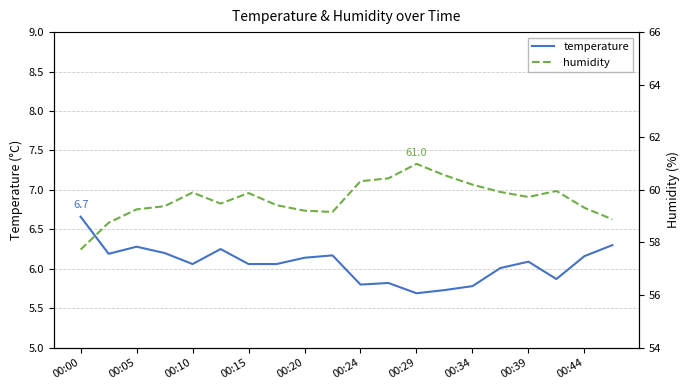

The value of temperature at 00:29 is 5.7. True or false?

True